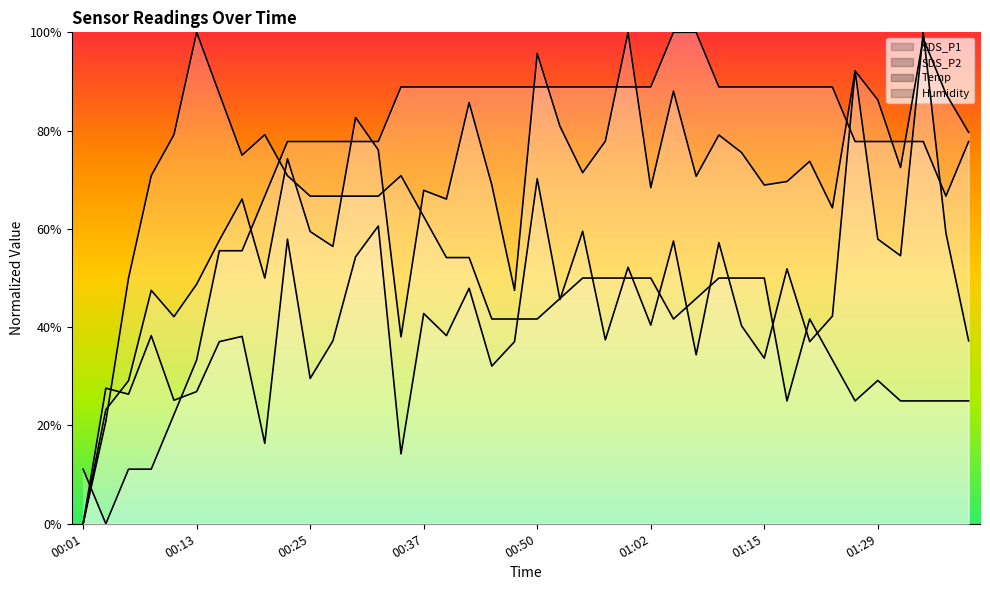

True or false: SDS_P2 has more than 2 interior local peaks.

True